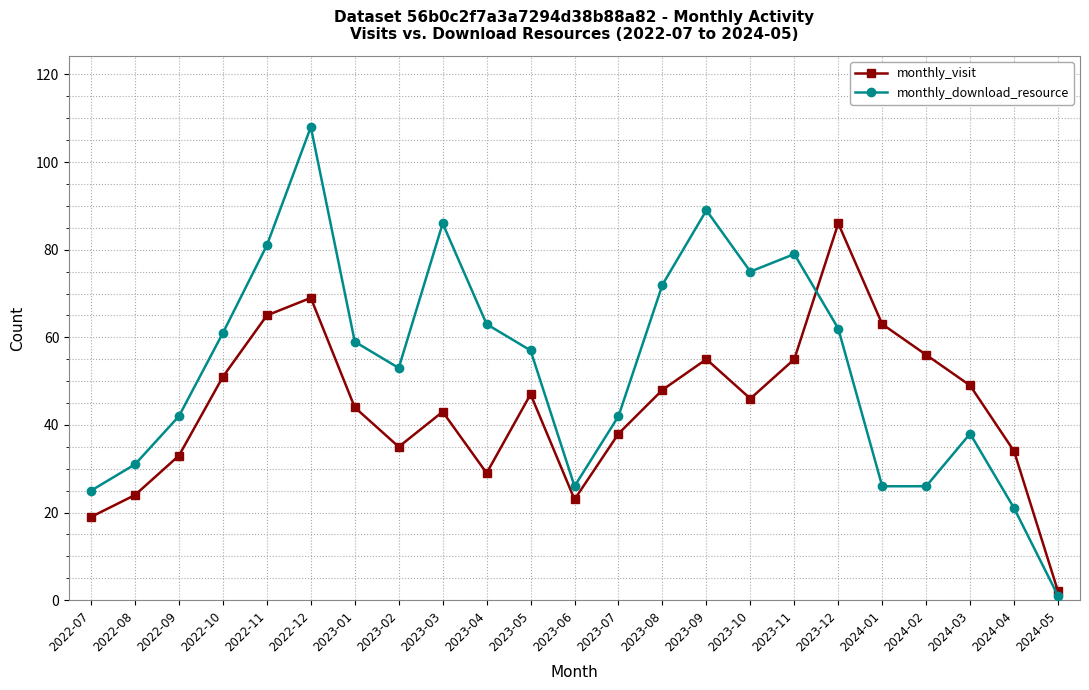

How many categories are shown in the chart?

23